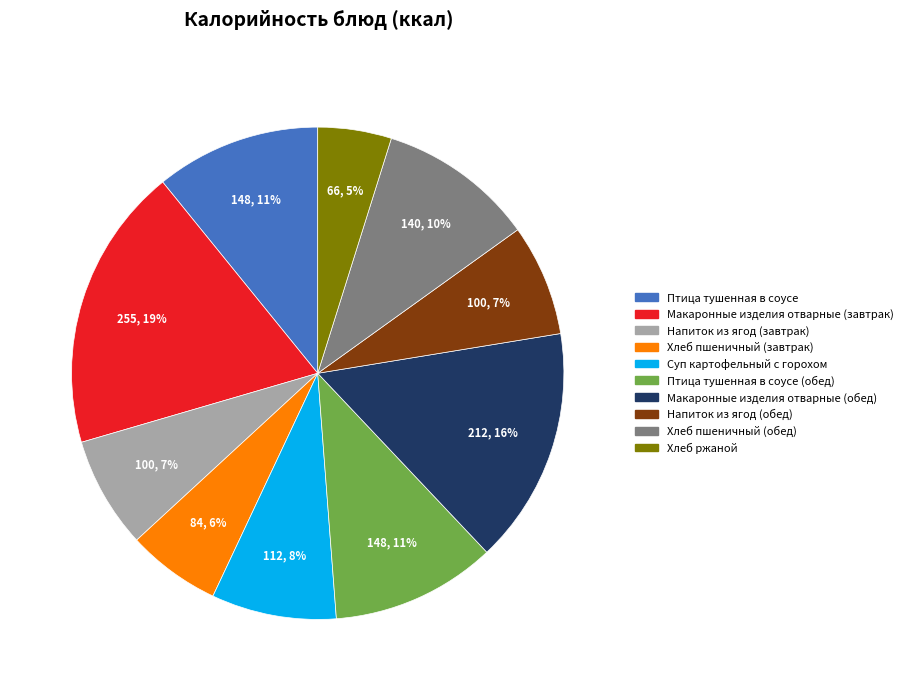

How many segments does this pie chart have?

10